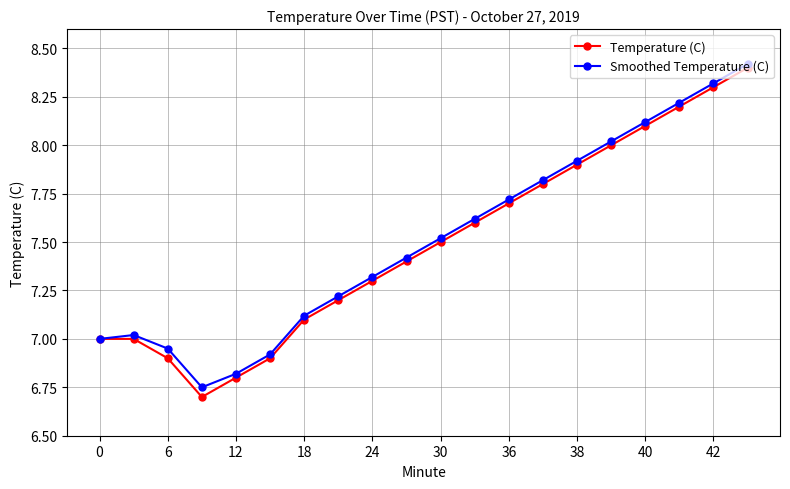

How many lines are shown in the chart?

2